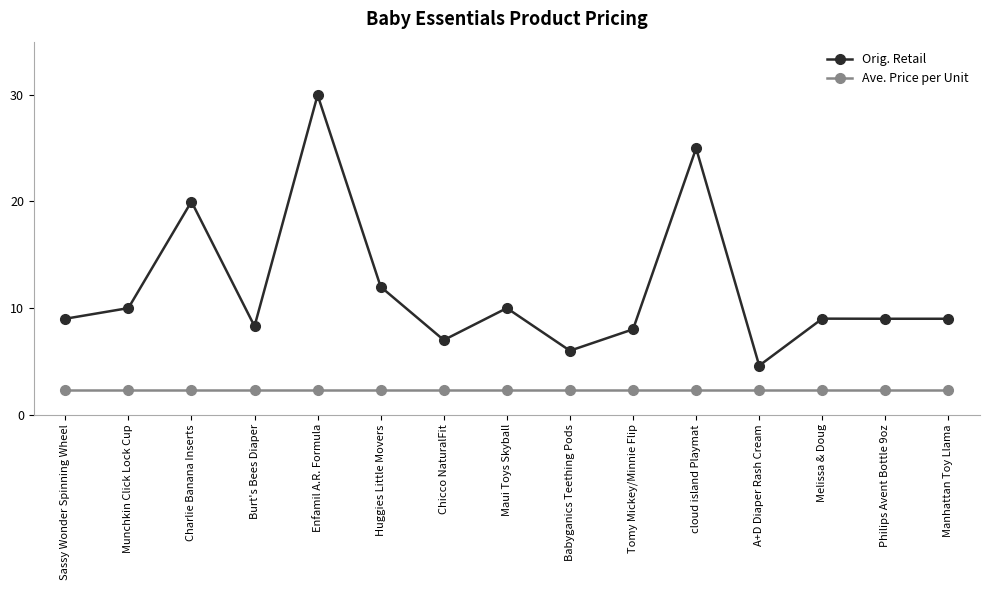

Is it true that Ave. Price per Unit equals 4.0 at cloud island Playmat?

False